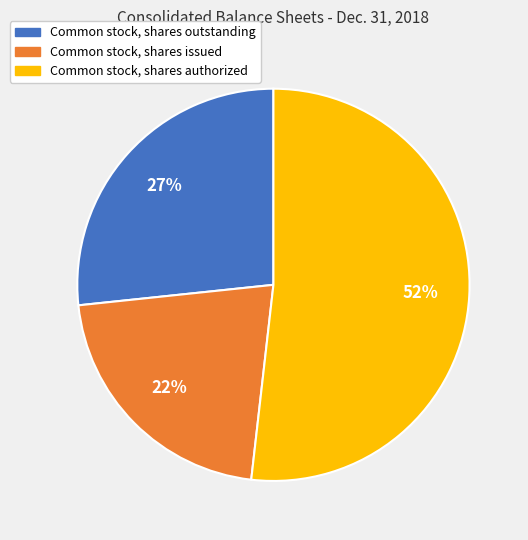

Which has a higher value, Common stock, shares outstanding or Common stock, shares issued?

Common stock, shares outstanding